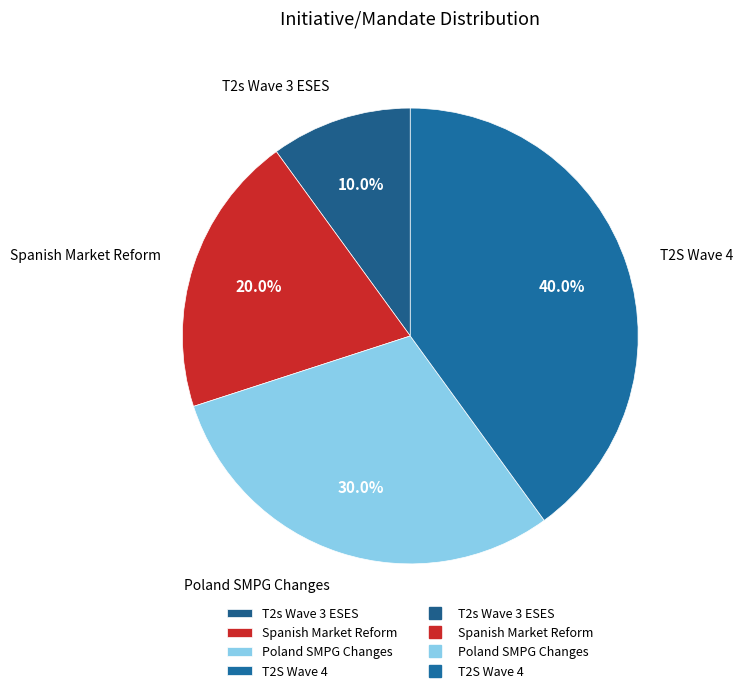

What is the largest slice in the pie chart?

T2S Wave 4